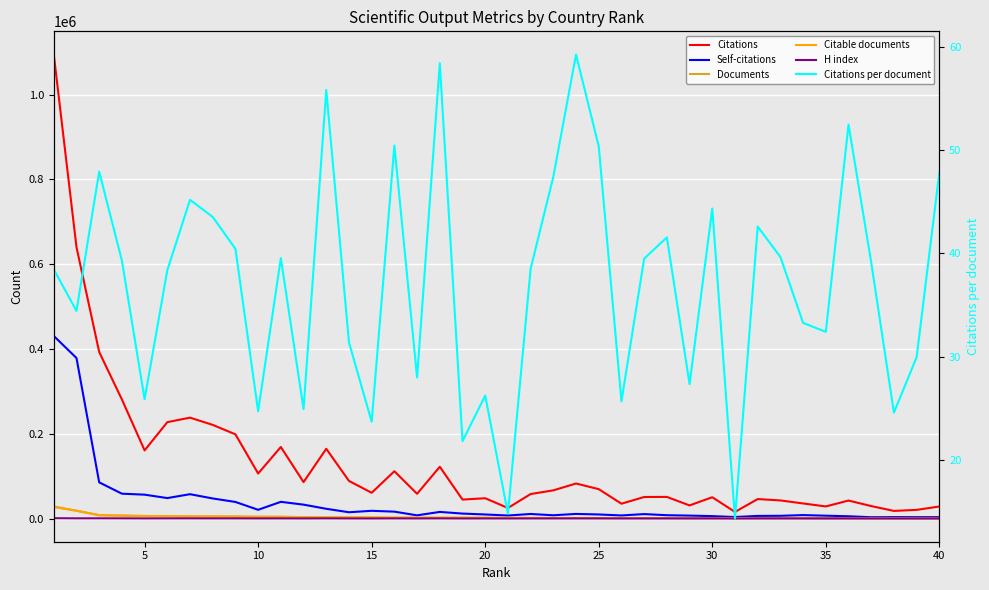

How many values in the Documents series are below 1831?

20